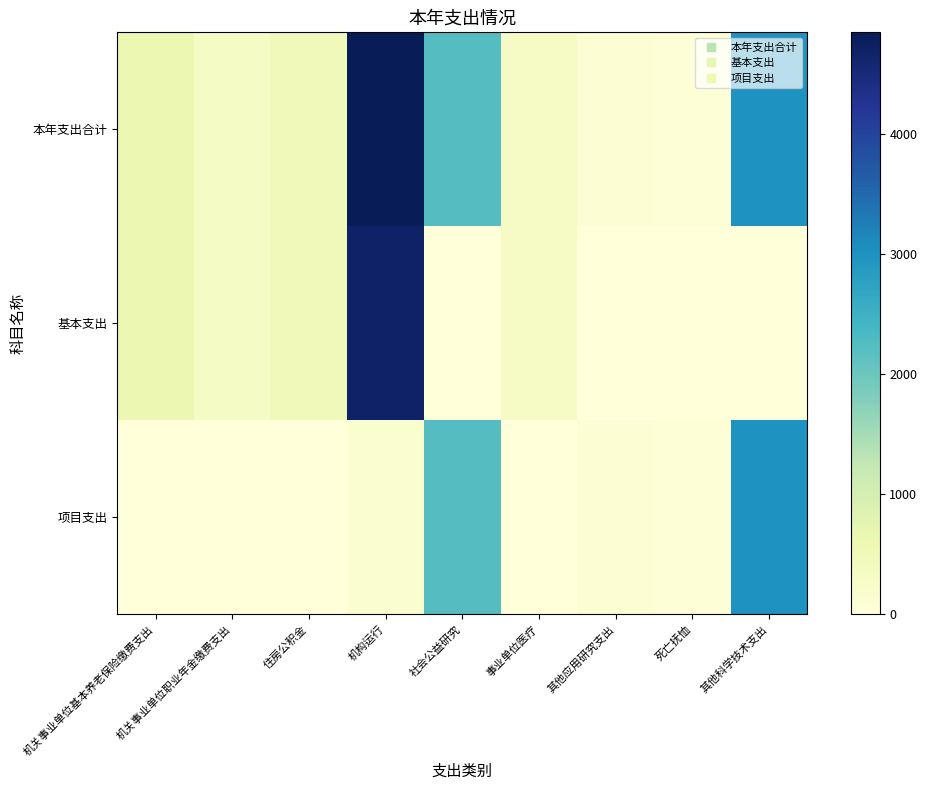

How many categories are shown in the chart?

9